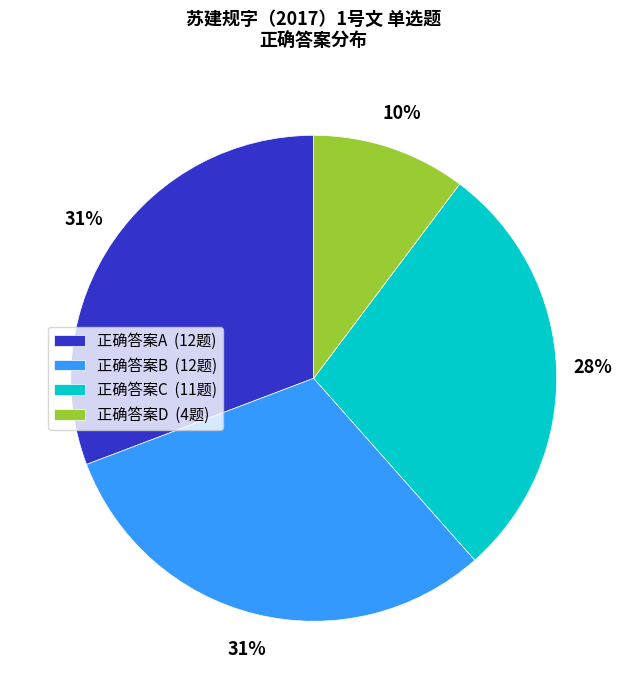

How many segments does this pie chart have?

4